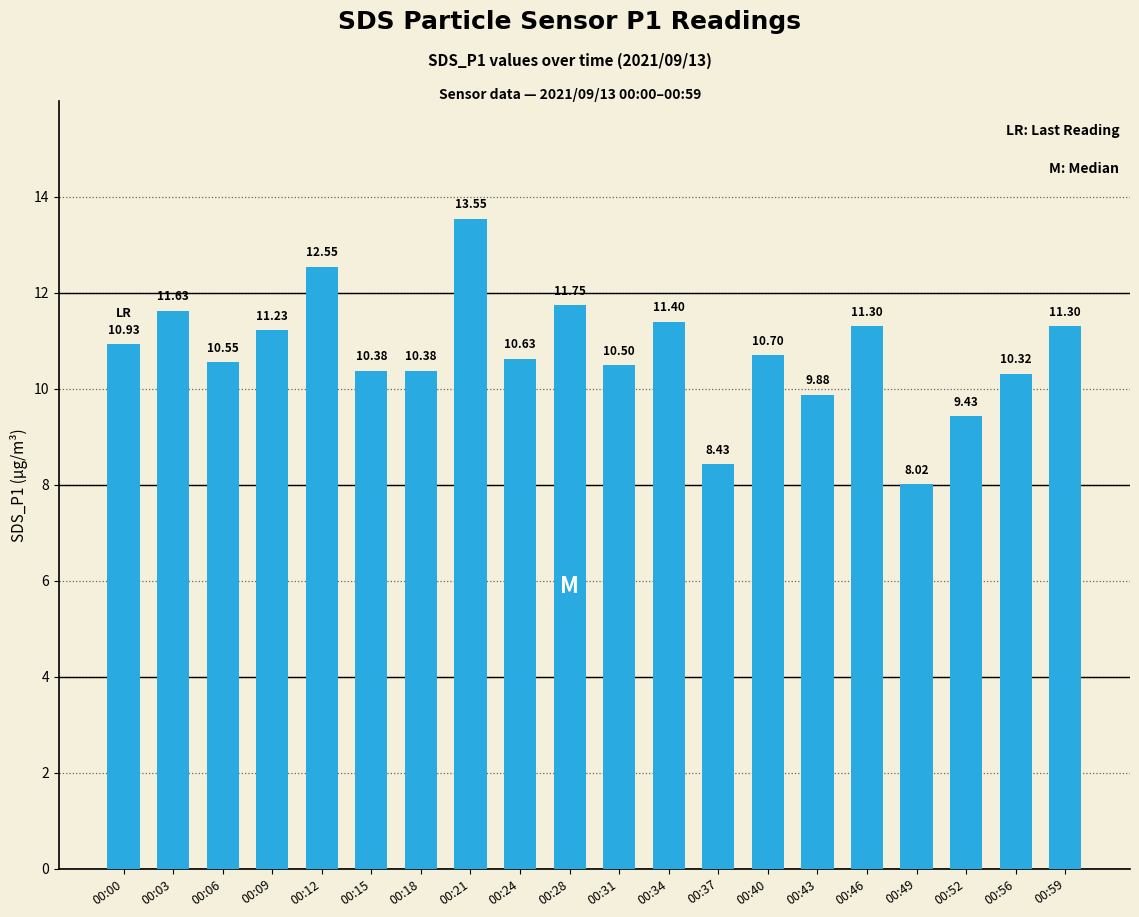

What is the approximate value at 00:03?

11.6